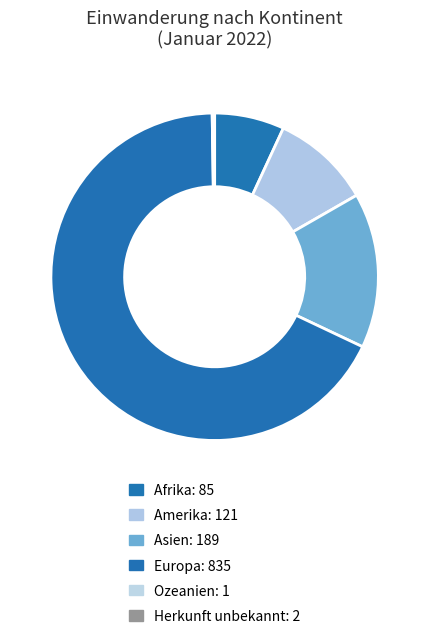

What is the smallest slice in the pie chart?

Ozeanien